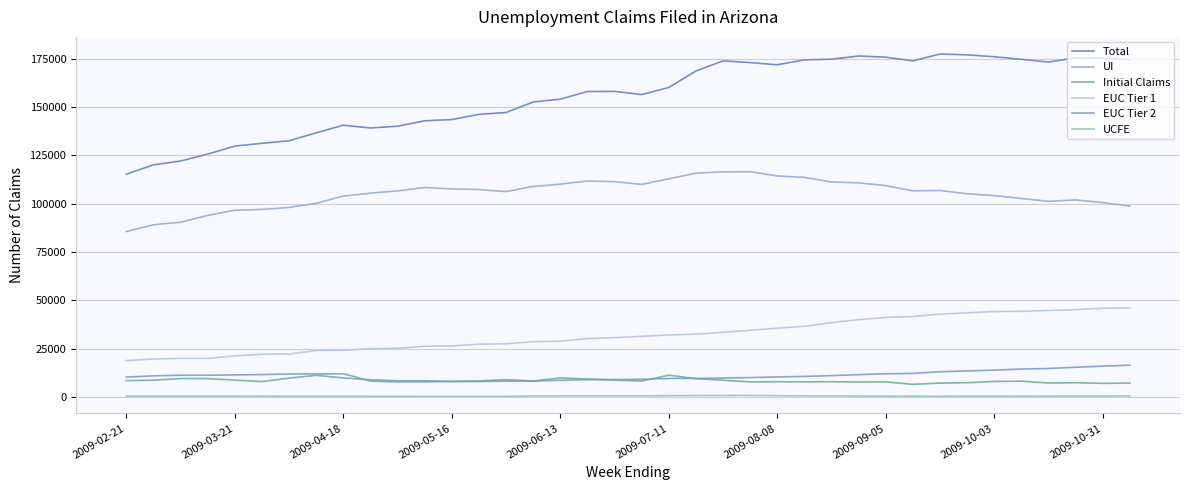

Is this an area chart (filled region under the line)?

No